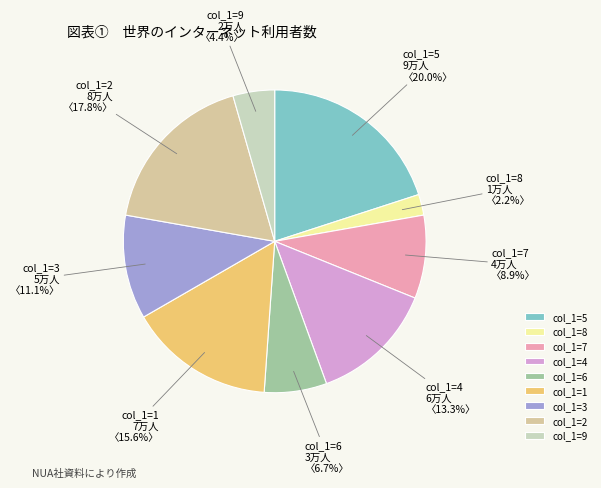

Which category has the smallest portion of the pie?

col_1=8